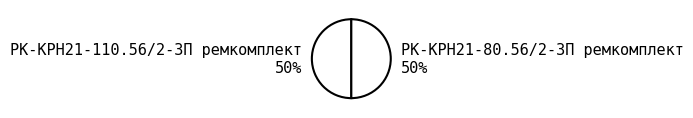

True or false: РК-КРН21-80.56/2-ЗП ремкомплект accounts for 50% of the total.

True